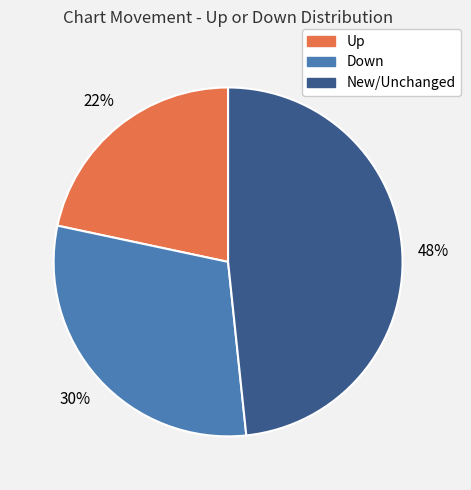

How many segments does this pie chart have?

3